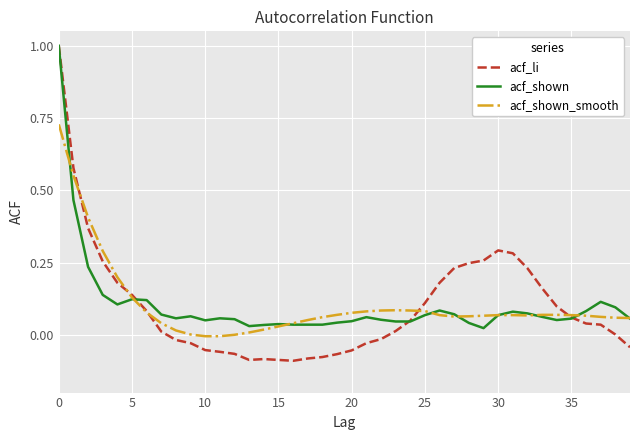

Which series has the widest spread of values?

acf_li